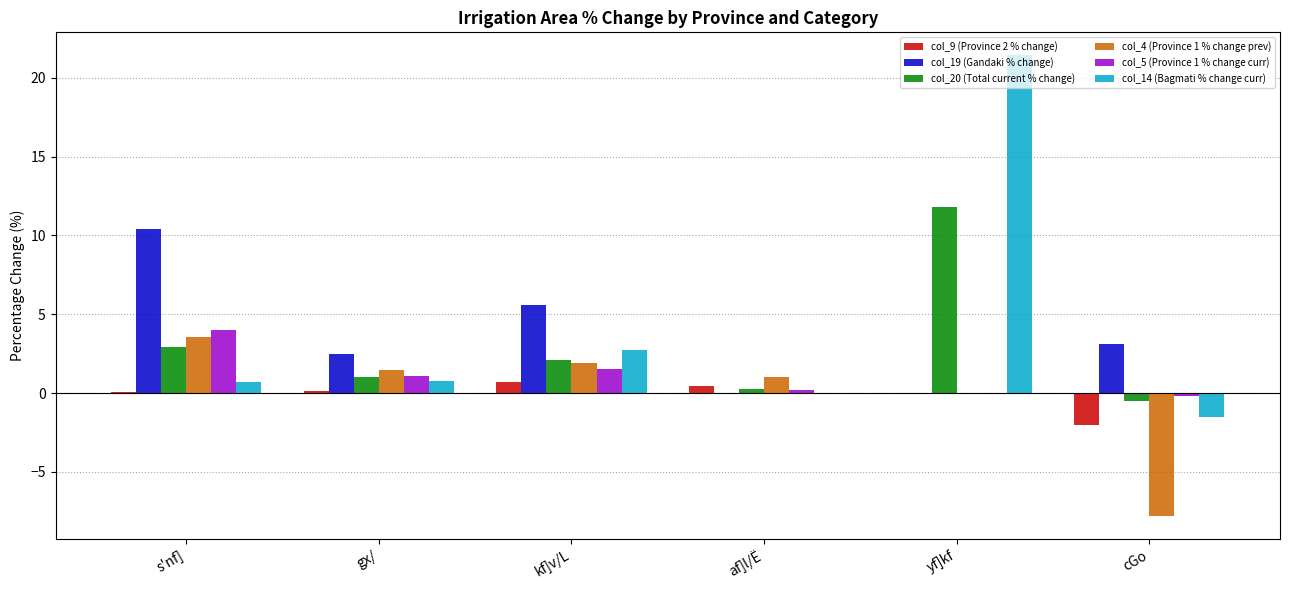

What is the greatest value displayed?

21.4